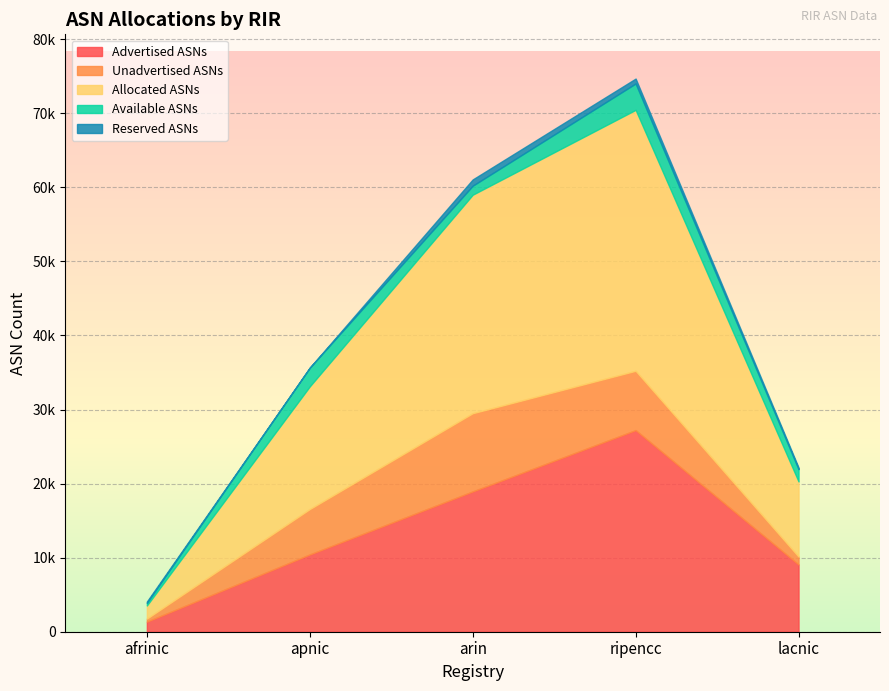

How many lines are shown in the chart?

5